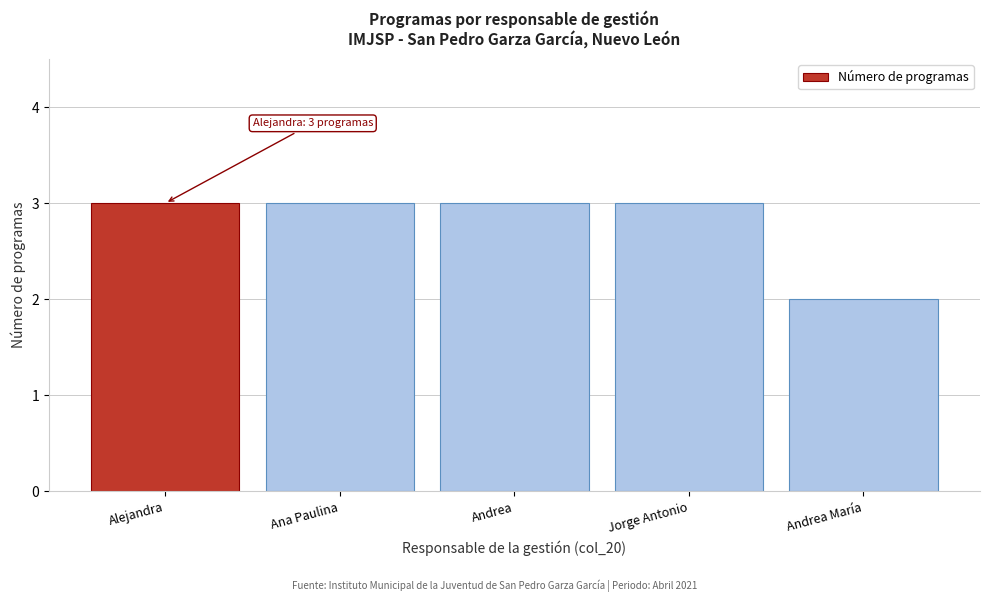

Reading right to left, transcribe all the data shown in this chart.

2	3	3	3	3